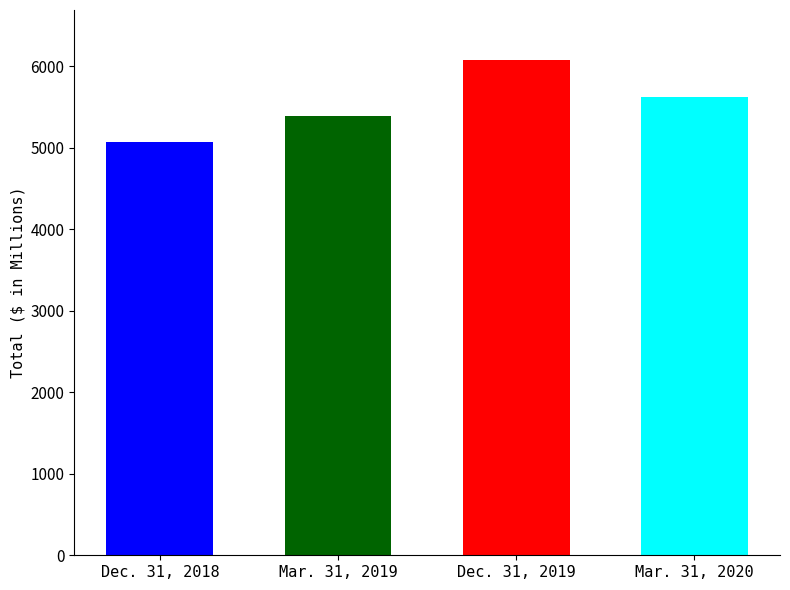

Are the bars grouped side by side (vs. stacked)?

No